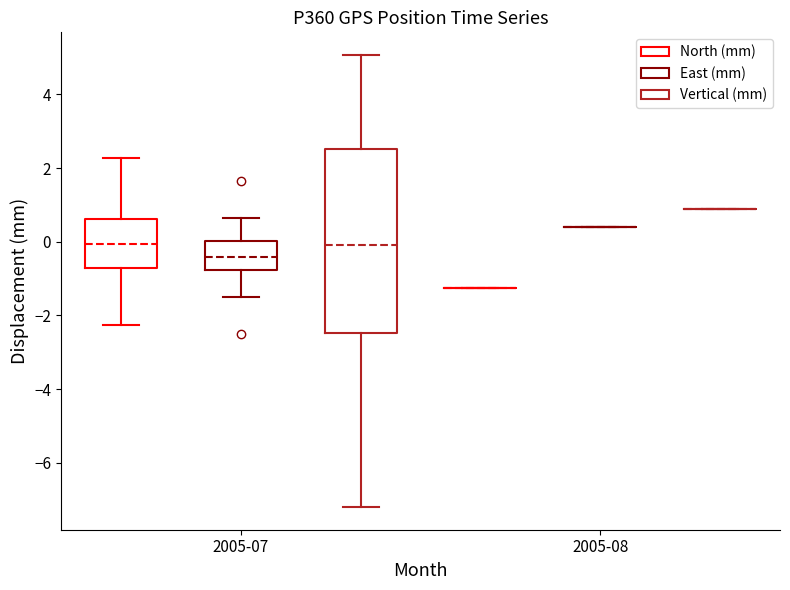

Reading left to right, read every box against the y-axis: the position of its median line, the range the box covers, and the ends of its whiskers. The values are not printed on the chart, so give them approximately, as read against the axis.

2005-07 (North (mm)): median 0.0, box -0.6 to 0.6, whiskers -2.2 to 2.2
2005-07 (East (mm)): median -0.4, box -0.8 to 0.0, whiskers -1.4 to 0.6
2005-07 (Vertical (mm)): median 0.0, box -2.4 to 2.6, whiskers -7.2 to 5.0
2005-08 (North (mm)): box collapsed to a line at -1.2, whiskers -1.2 to -1.2
2005-08 (East (mm)): box collapsed to a line at 0.4, whiskers 0.4 to 0.4
2005-08 (Vertical (mm)): box collapsed to a line at 0.8, whiskers 0.8 to 0.8